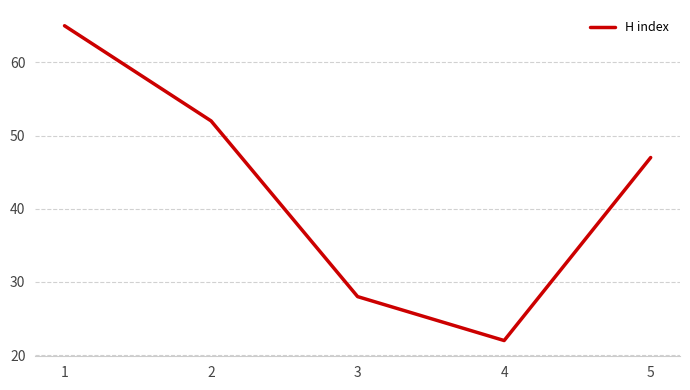

Reading left to right, transcribe all the data shown in this chart.

1=65	2=52	3=28	4=22	5=47